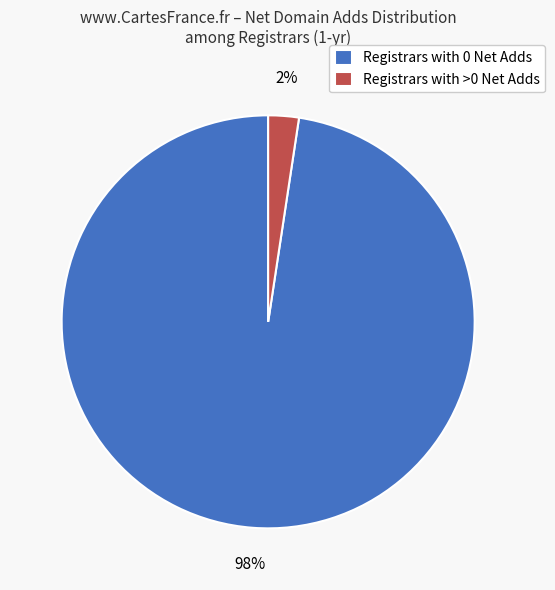

To the nearest percent, what portion does Registrars with >0 Net Adds represent?

2%